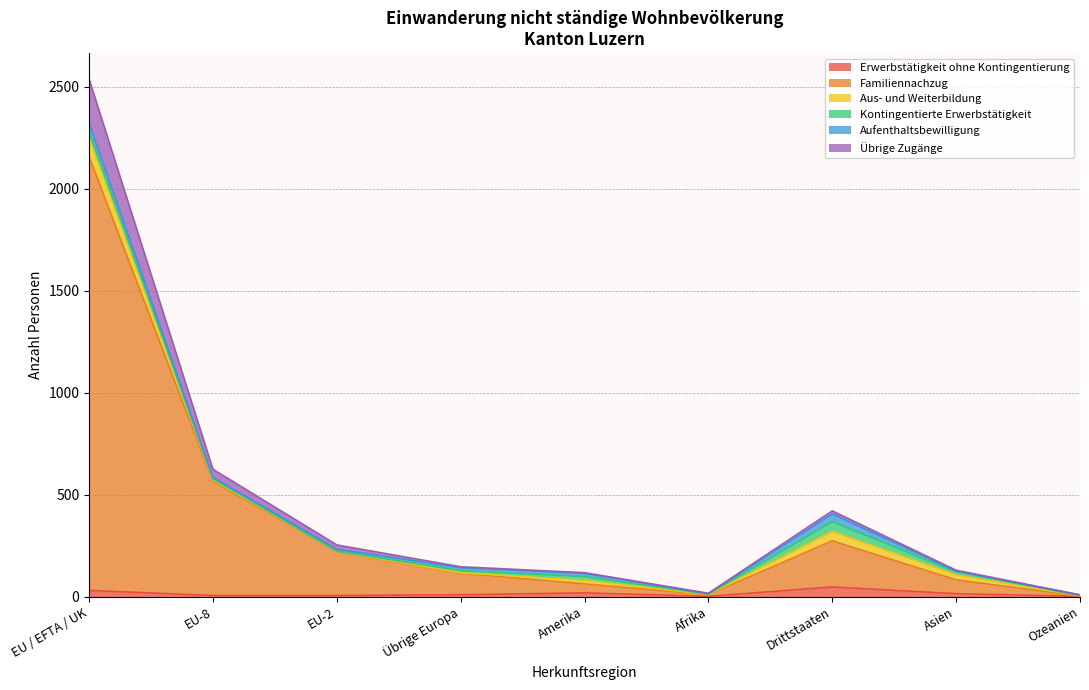

True or false: Aus- und Weiterbildung and Familiennachzug cross at least once.

False